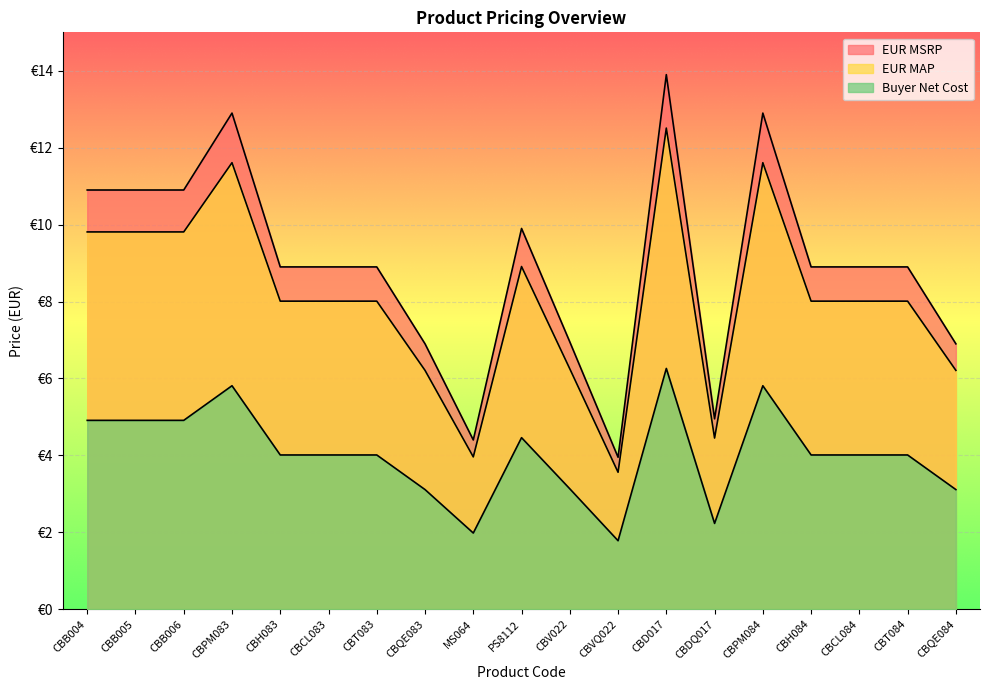

Which series has the largest total across all categories?

EUR MSRP